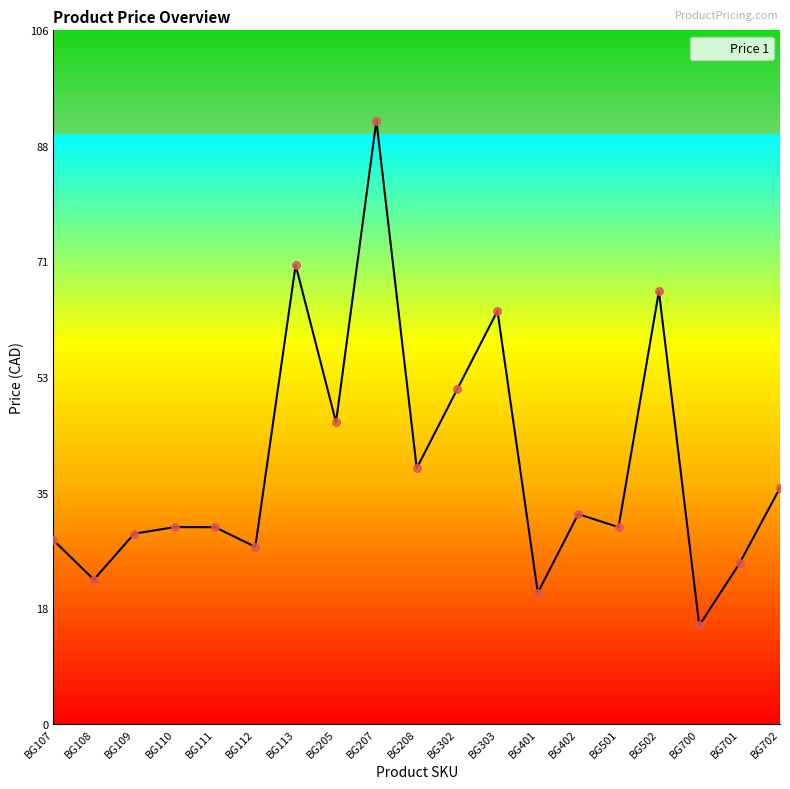

What is the change in value from BG109 to BG702?

+7.0